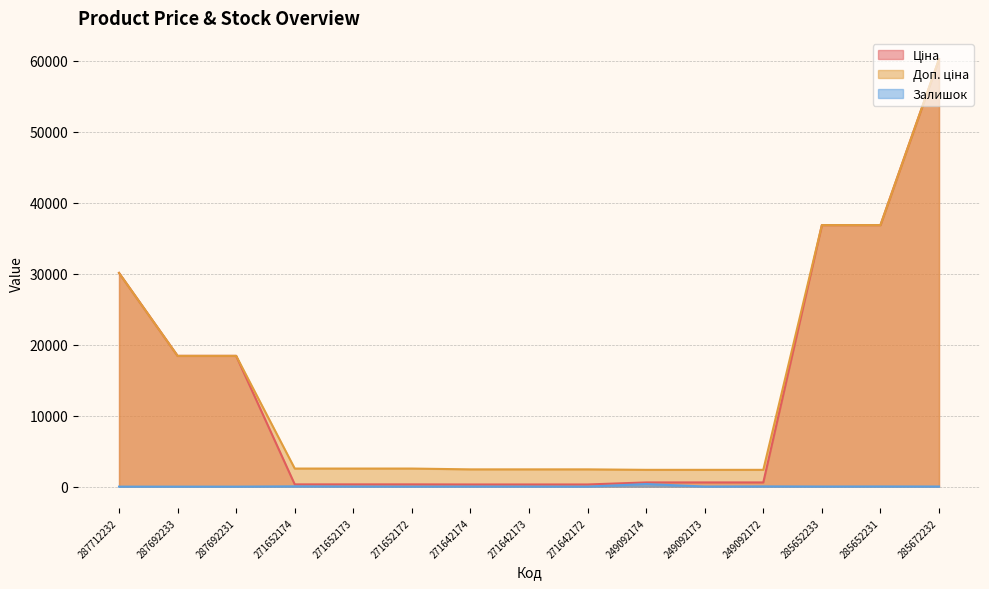

True or false: Ціна and Залишок intersect in this chart.

False